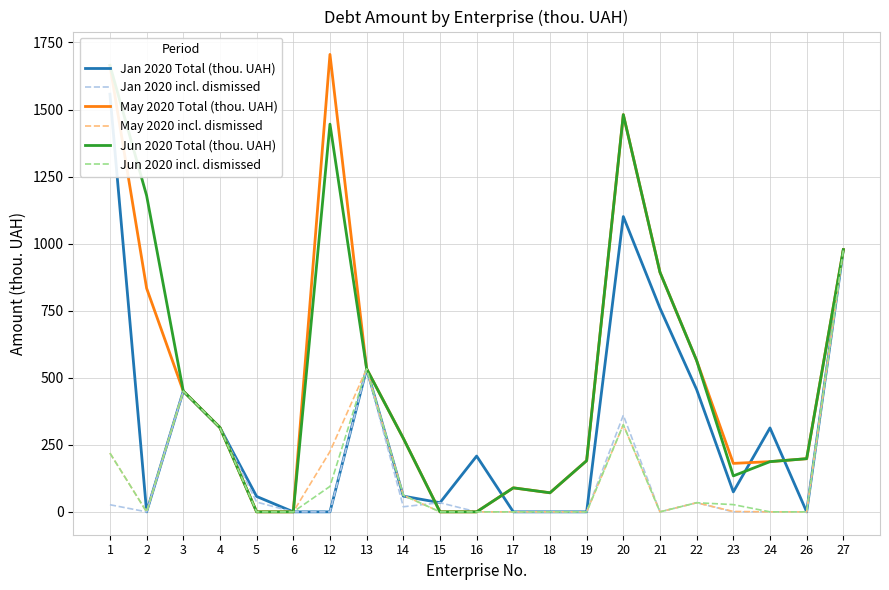

At which label does May 2020 incl. dismissed reach its minimum?

2